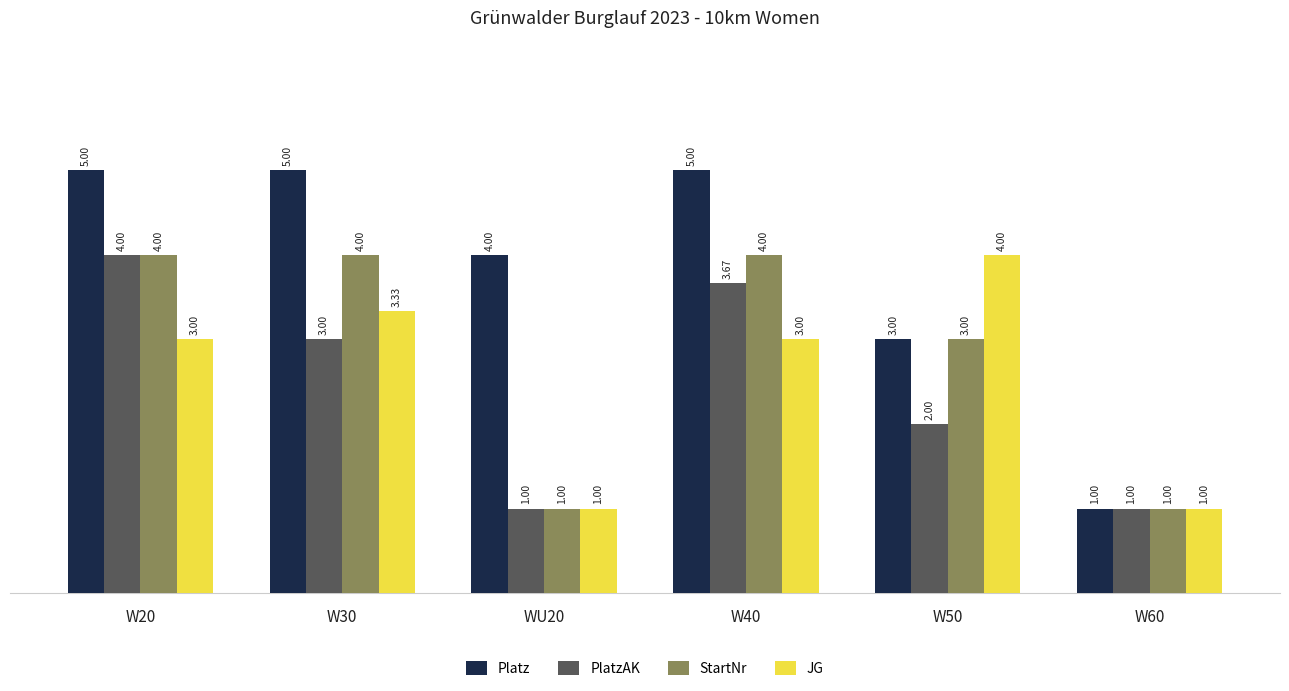

What is the approximate value of Platz at W20?

5.0